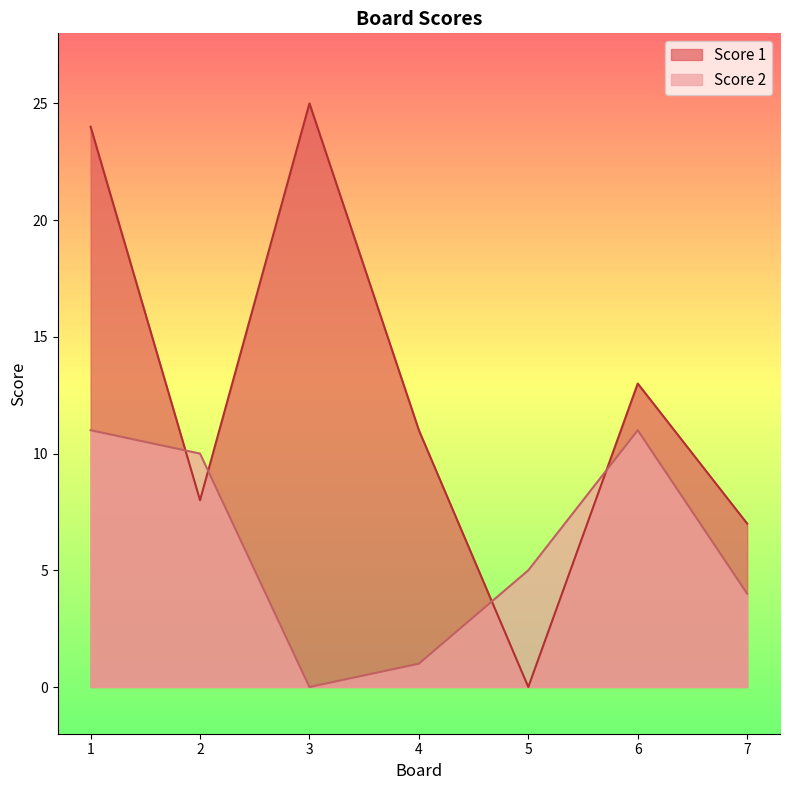

Count the number of data series in this chart.

2